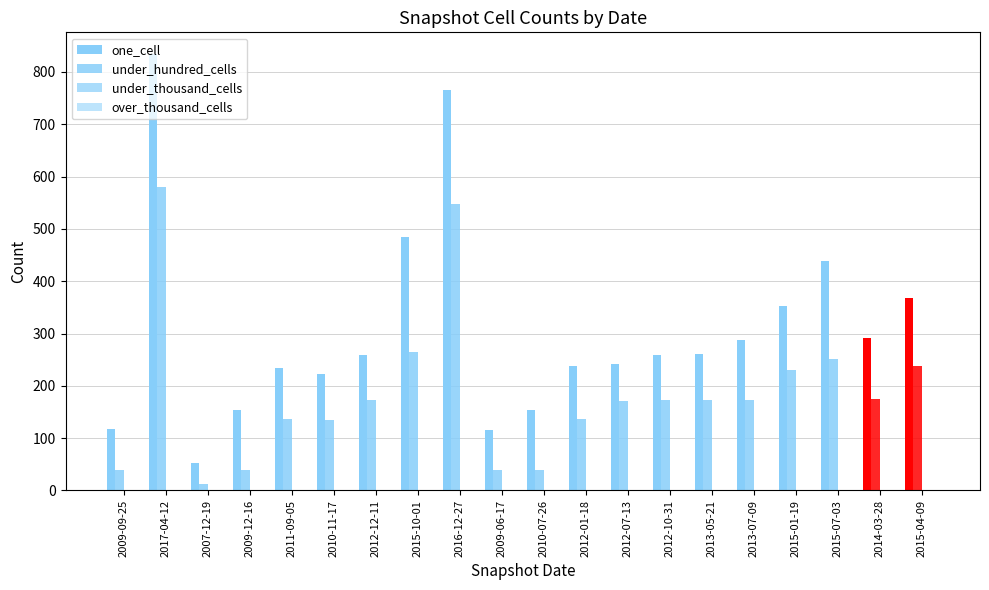

What is the sum of the one_cell values at 2009-09-25 and 2011-09-05?

352